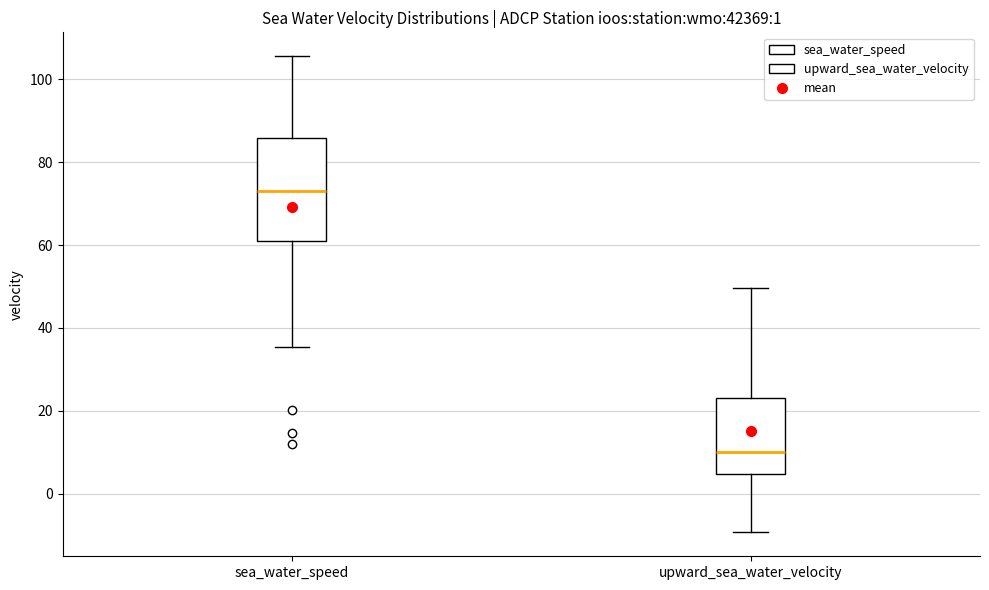

Which box has the highest median line?

sea_water_speed